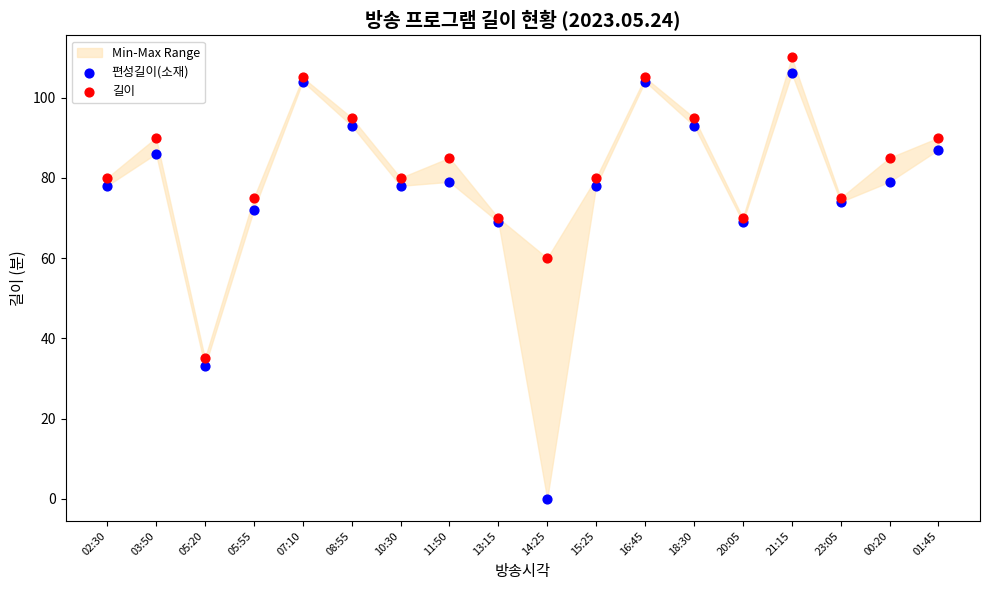

Which series reaches the minimum Y coordinate?

편성길이(소재)